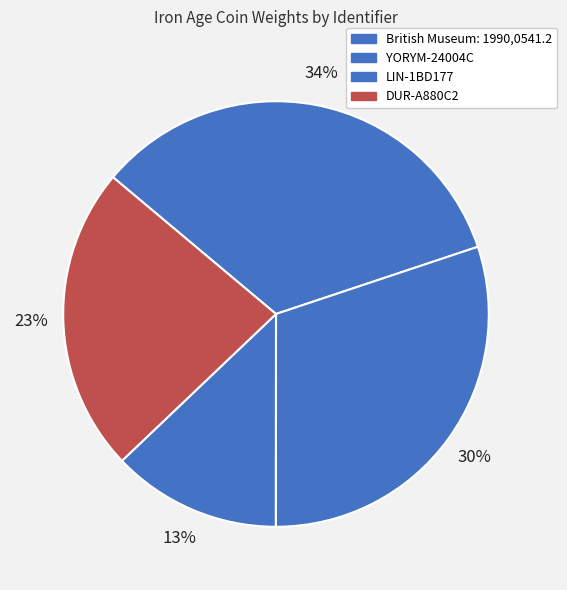

How many segments does this pie chart have?

4